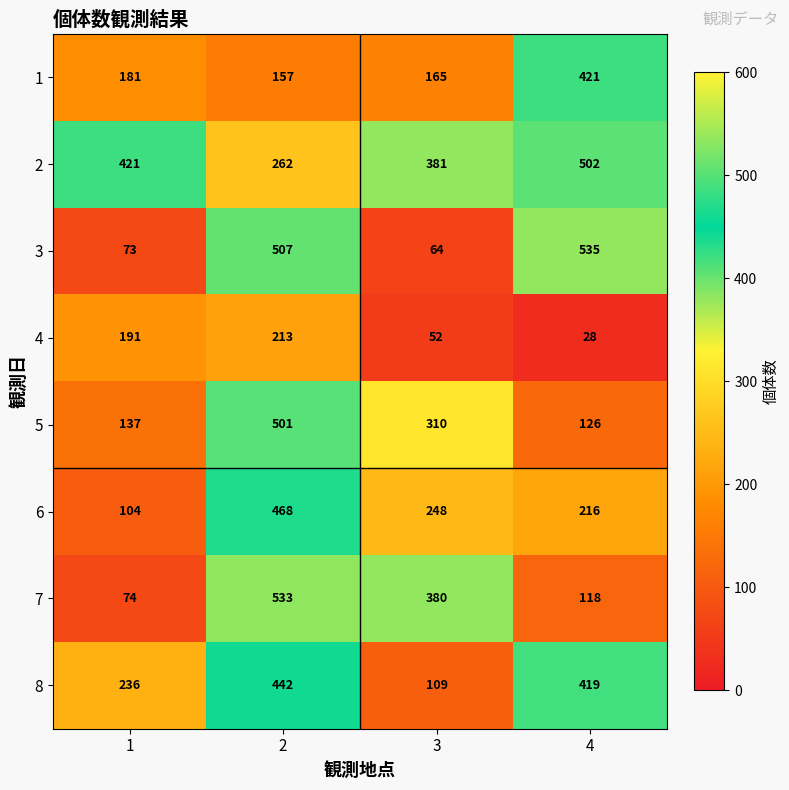

What value does the 7 series have at 3, to the nearest 50?

400